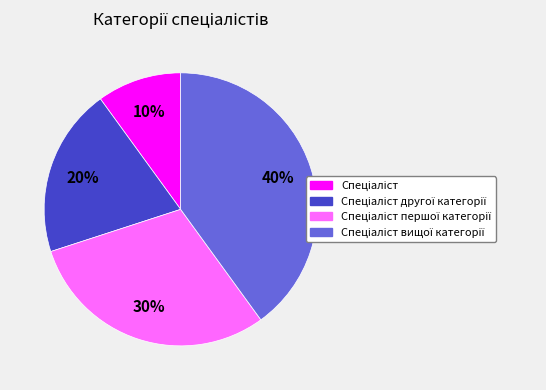

Is there any slice that represents more than half of the pie?

No